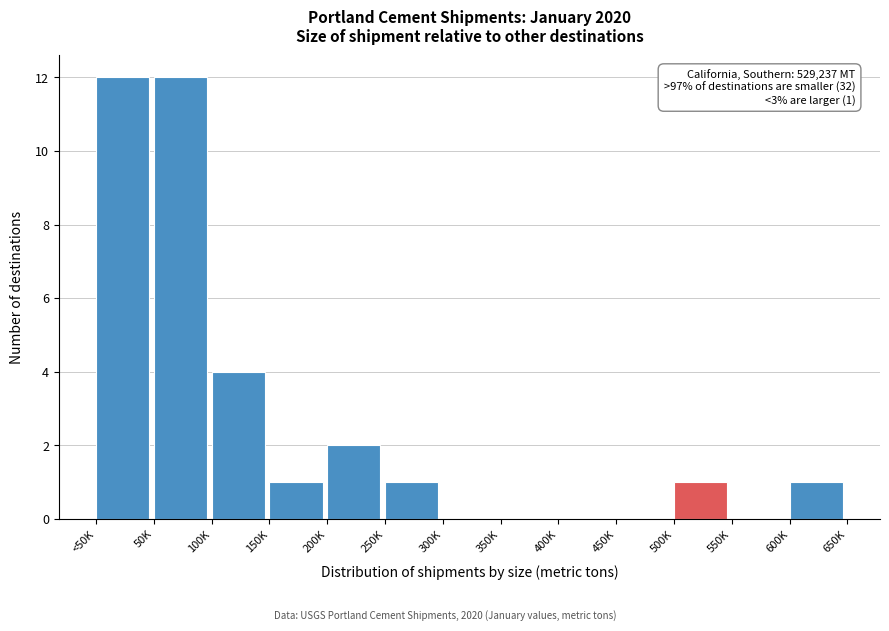

Reading left to right, what are all the values shown in this chart?

<50K=12	50K=12	100K=4	150K=1	200K=2	250K=1	300K=0	350K=0	400K=0	450K=0	500K=1	550K=0	600K=1